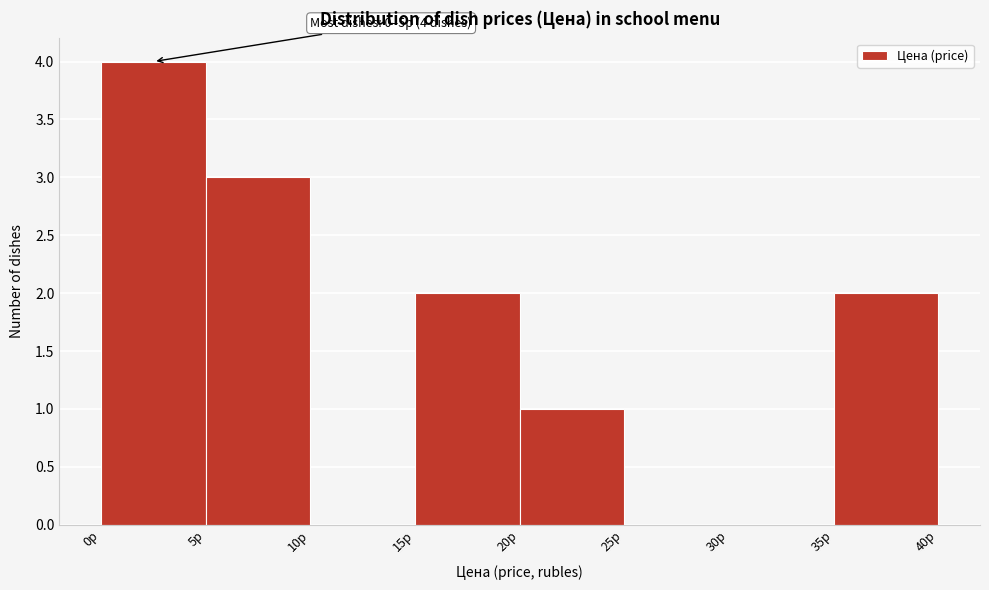

Over which range of the x-axis is the bar tallest?

0 to 5